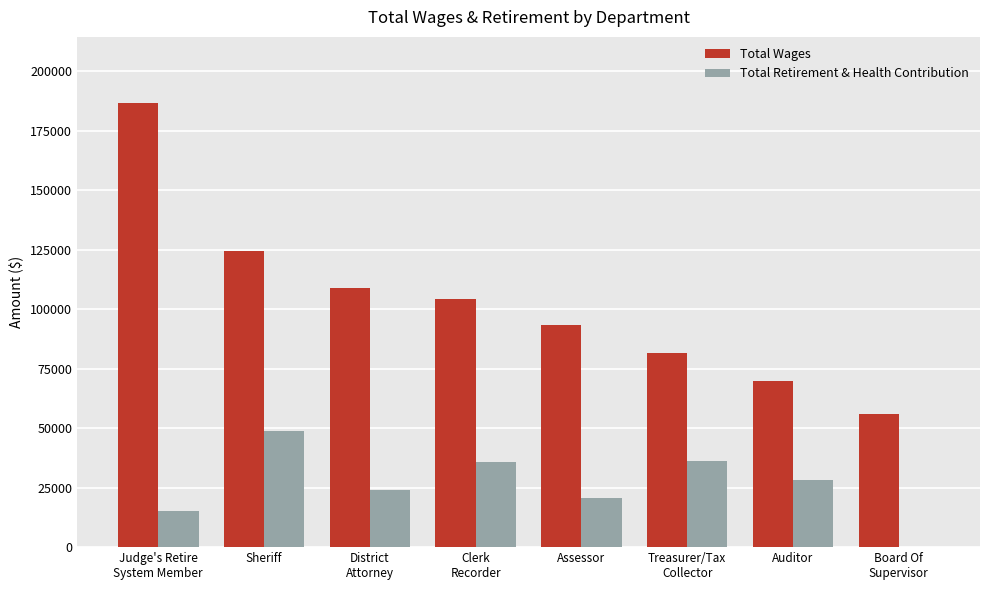

What is the maximum value for Total Retirement & Health Contribution?

48689